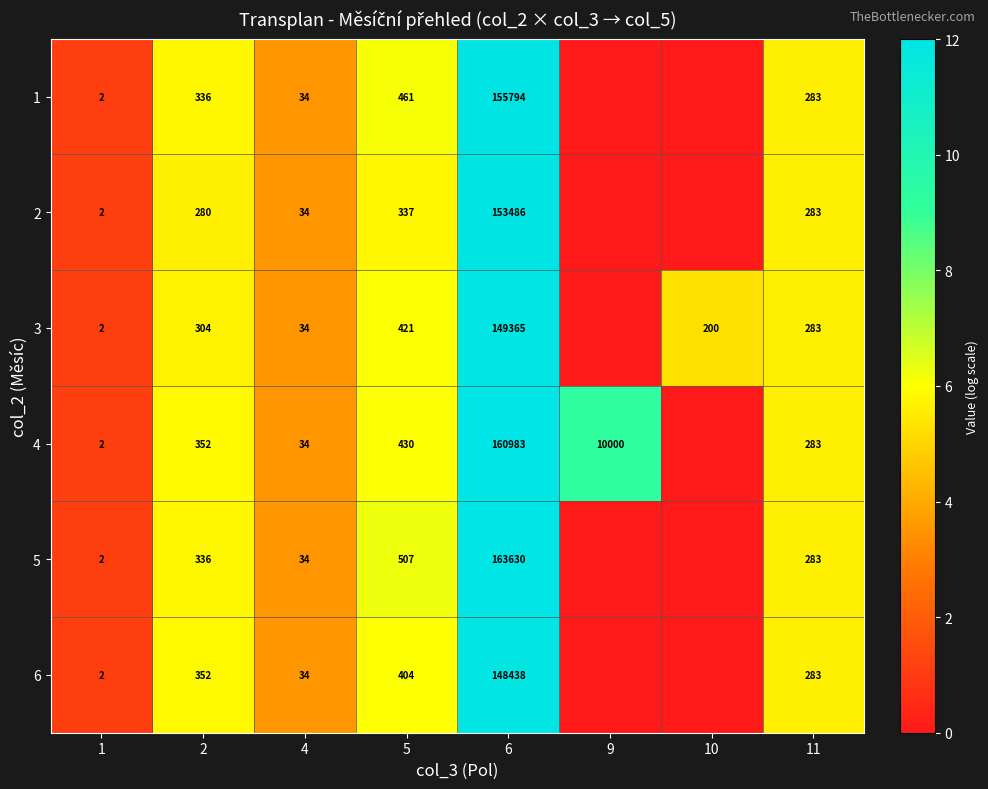

Is the value of 5 at 5 greater than the value of 3 at 4?

Yes